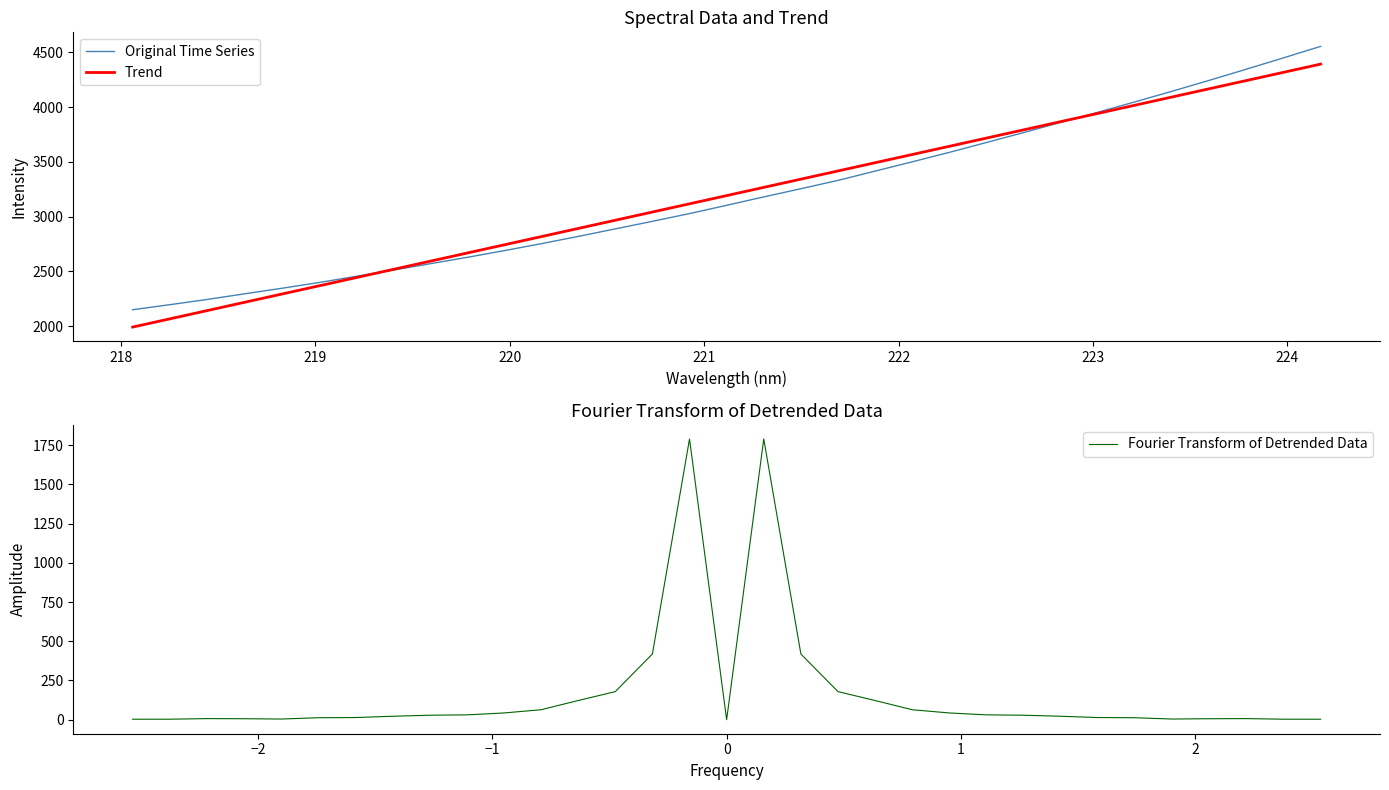

How many data points in Trend are less than 3193?

16